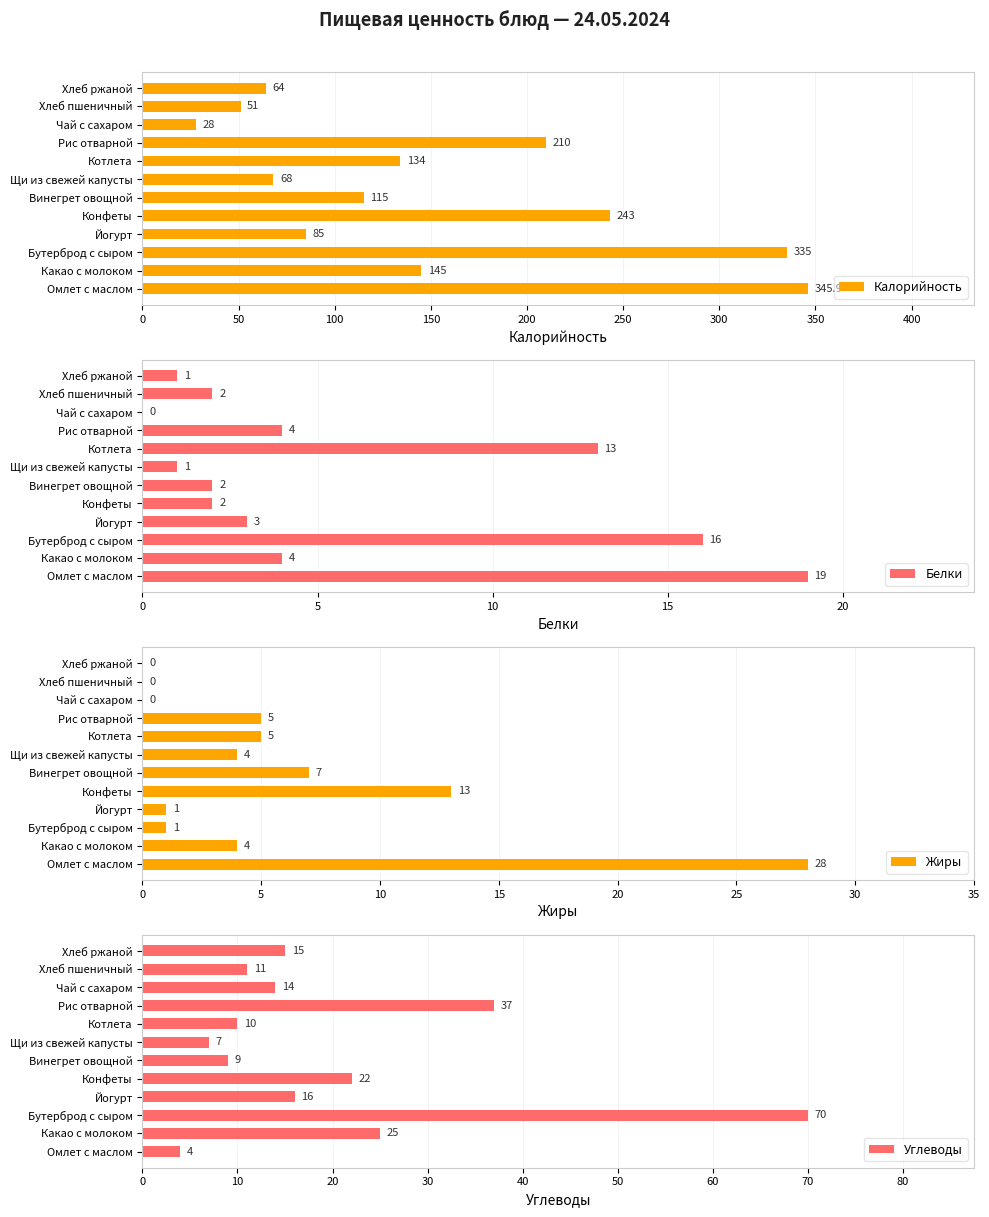

The value of Белки at Чай с сахаром is 0. True or false?

True